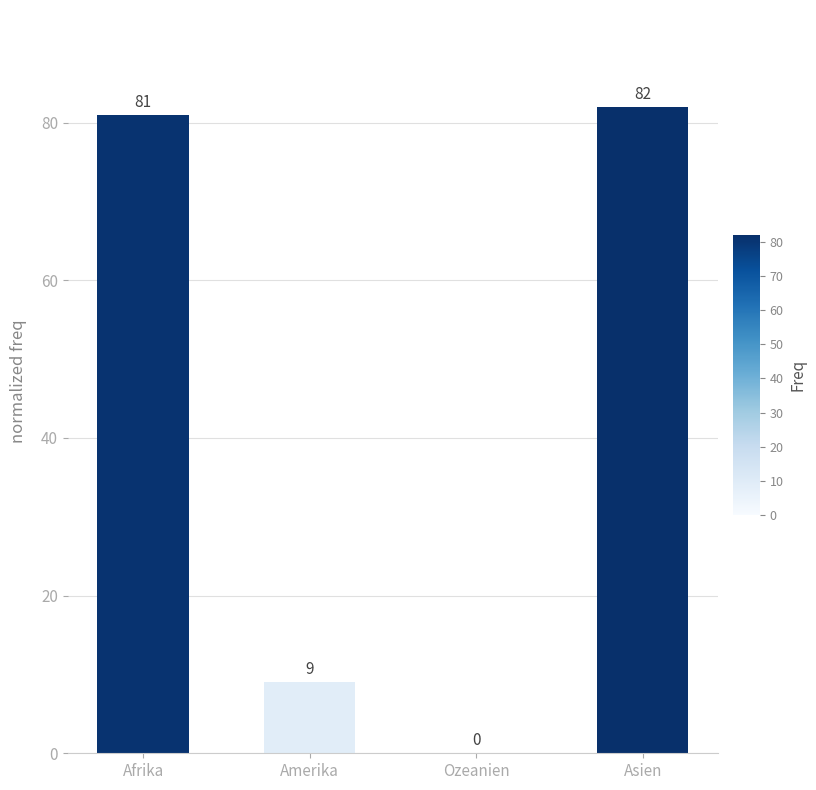

What is the difference between the values at Ozeanien and Afrika?

81